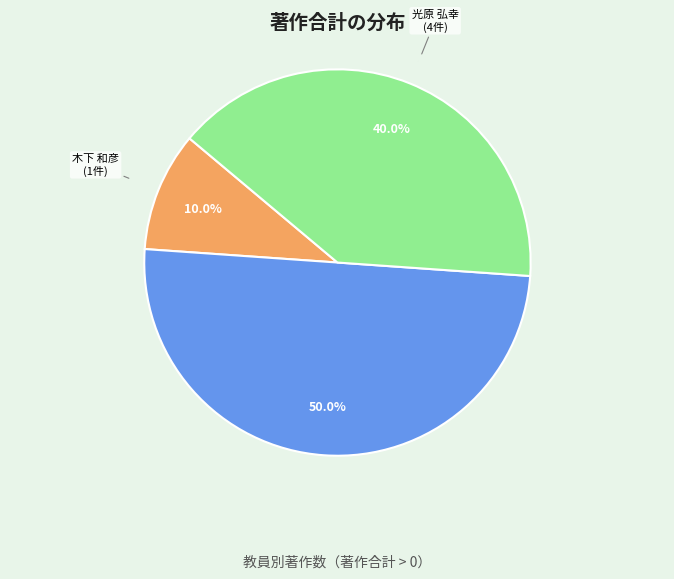

Which category has the smallest portion of the pie?

木下 和彦